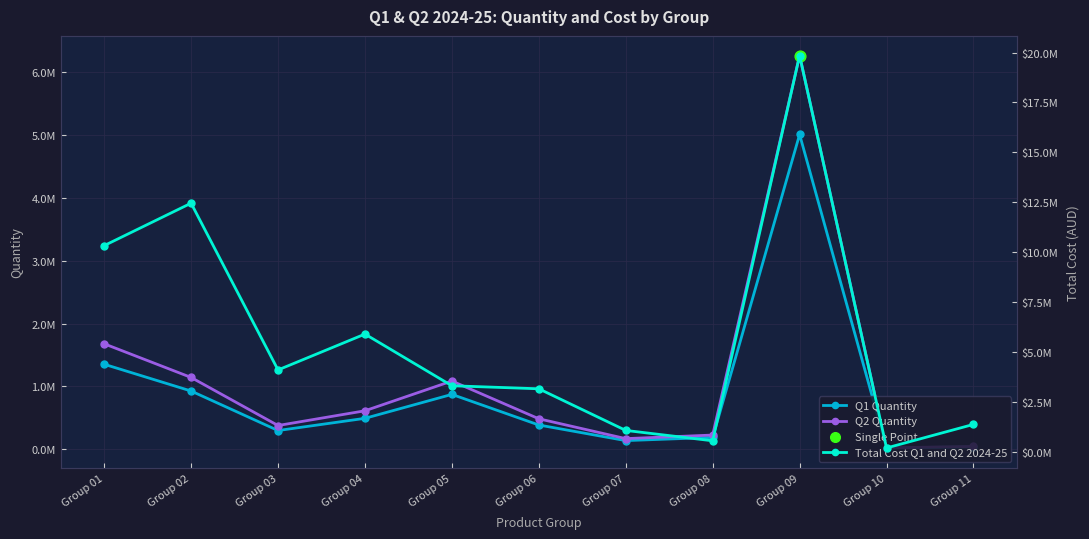

Which series has the largest total across all categories?

Total Cost Q1 and Q2 2024-25